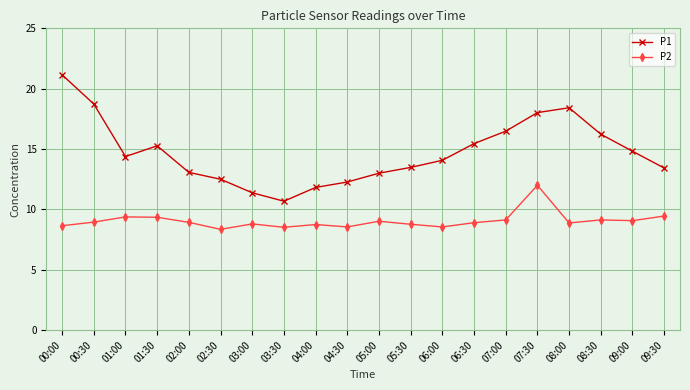

What is the highest value of the P2 series?

12.0